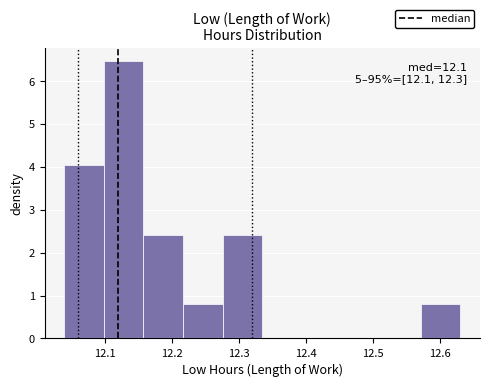

Which range on the x-axis has the tallest bar?

12.099 to 12.158